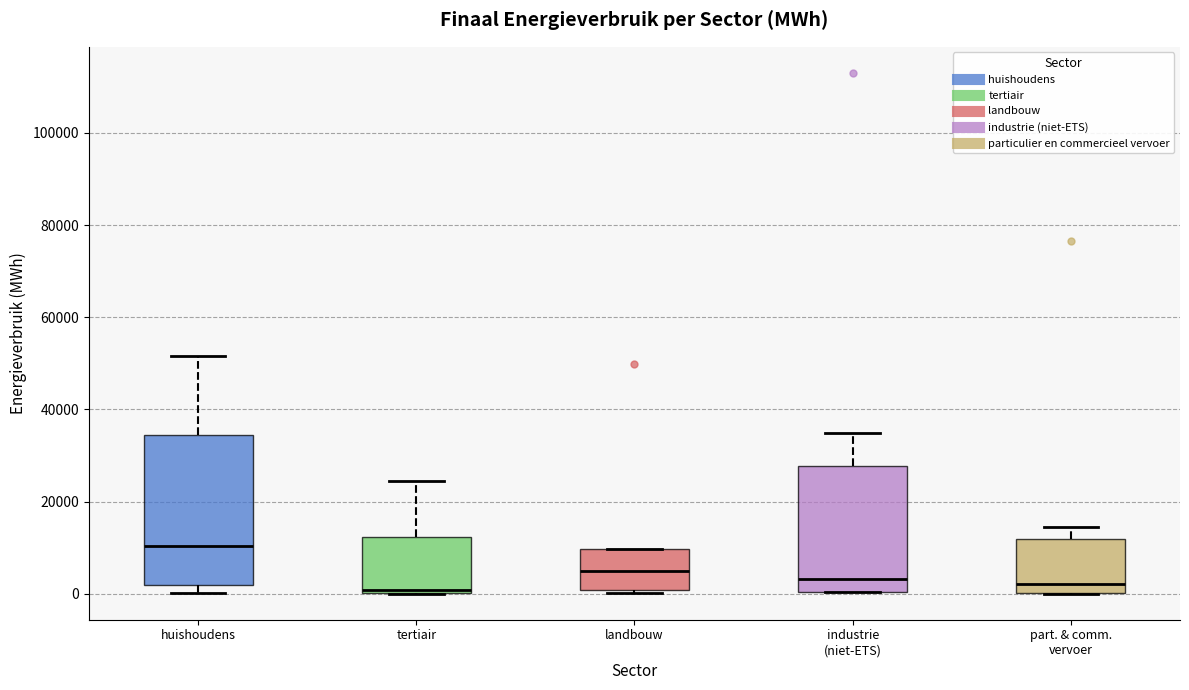

Reading left to right, read every box against the y-axis: the position of its median line, the range the box covers, and the ends of its whiskers. The values are not printed on the chart, so give them approximately, as read against the axis.

huishoudens: median 10000, box 2000 to 34000, whiskers 0 to 52000
tertiair: median 0, box 0 to 12000, whiskers 0 to 24000
landbouw: median 4000, box 0 to 10000, whiskers 0 (just below the box's lower edge) to 10000
industrie (niet-ETS): median 4000, box 0 to 28000, whiskers 0 to 34000
part. & comm. vervoer: median 2000, box 0 to 12000, whiskers 0 to 14000